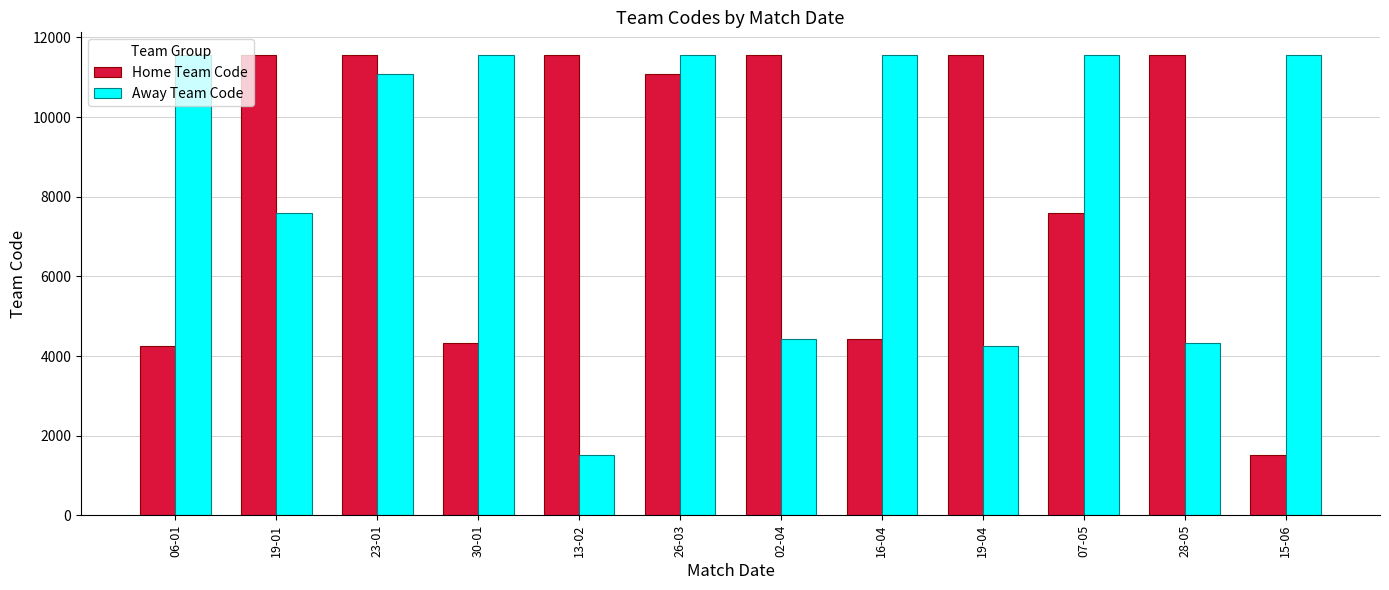

What value does the Home Team Code series have at 15-06, to the nearest 50?

1500